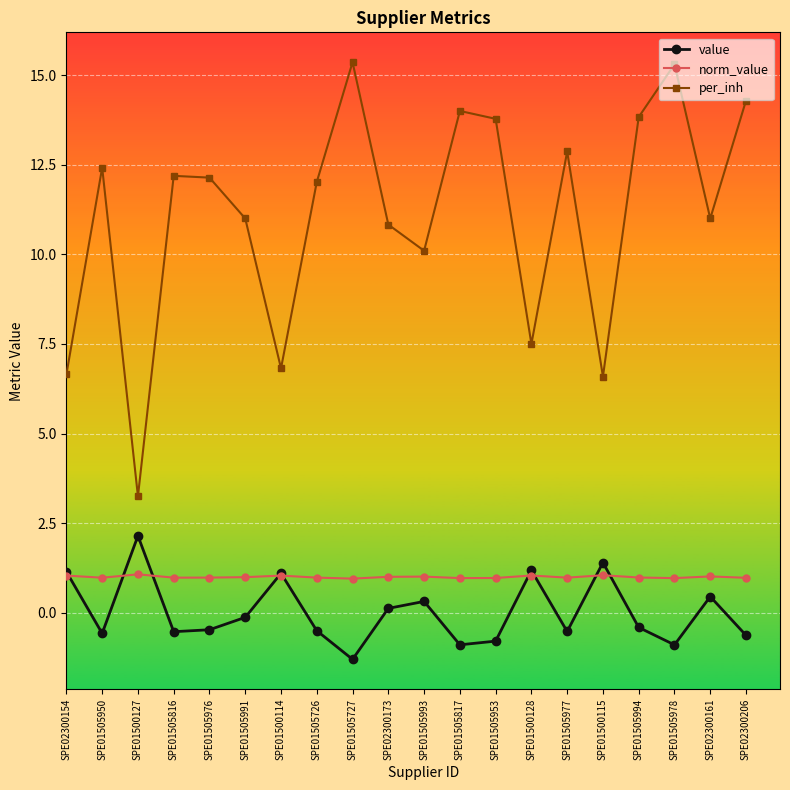

Where is the first local minimum for per_inh?

SPE01500127